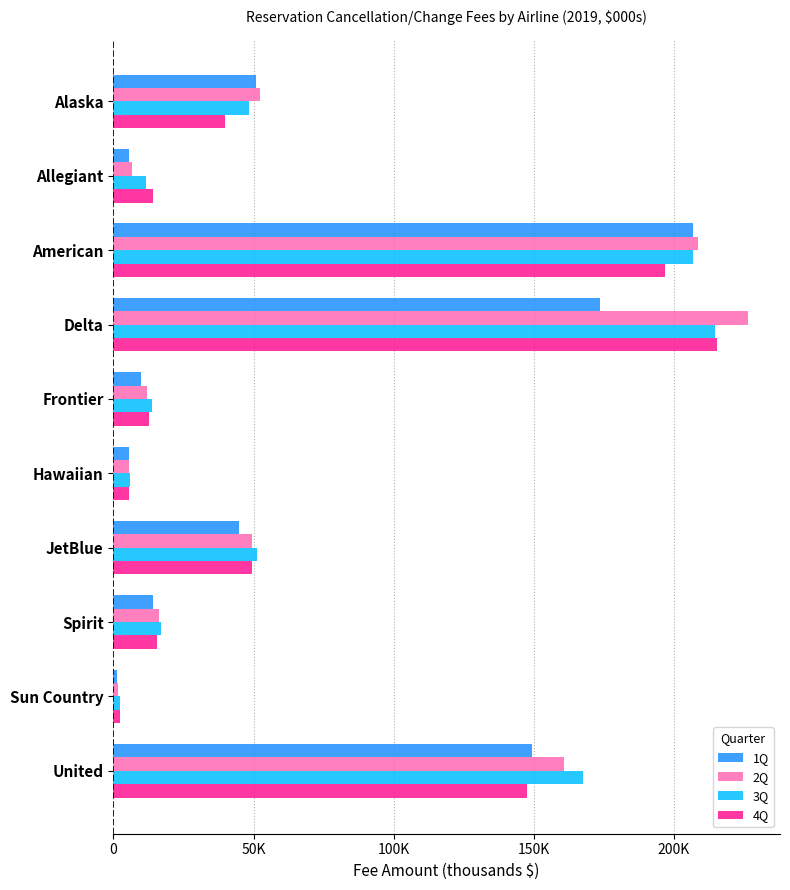

What is the sum of all 3Q values?

739089